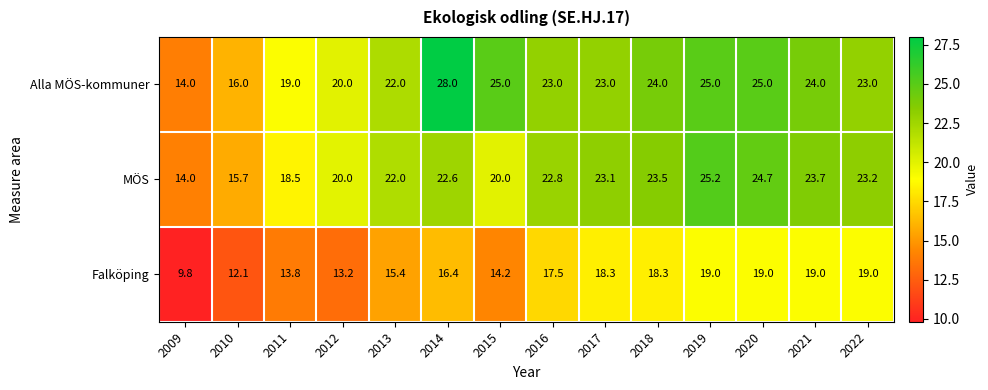

What is the minimum value shown in the chart?

9.8